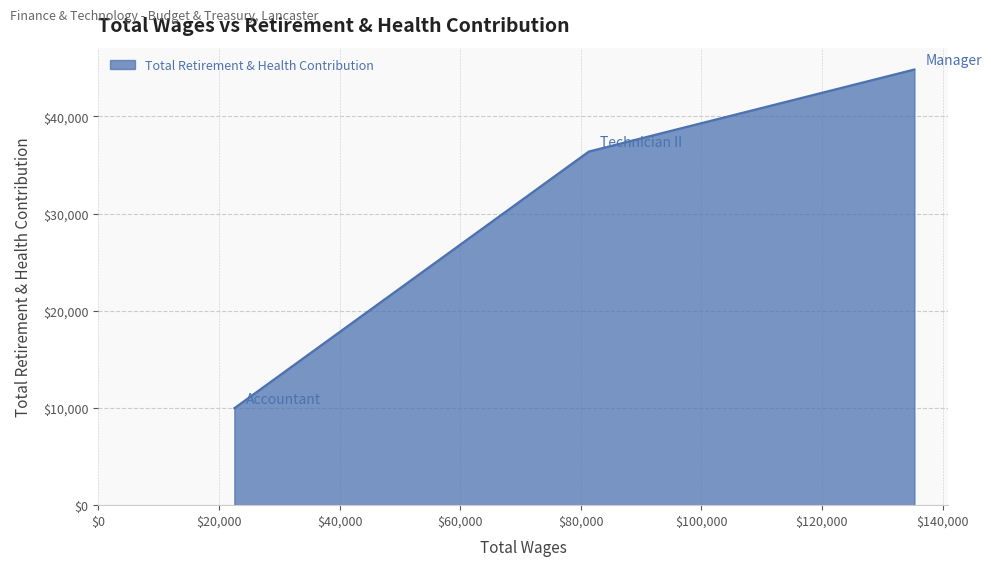

What is the average value?

30398